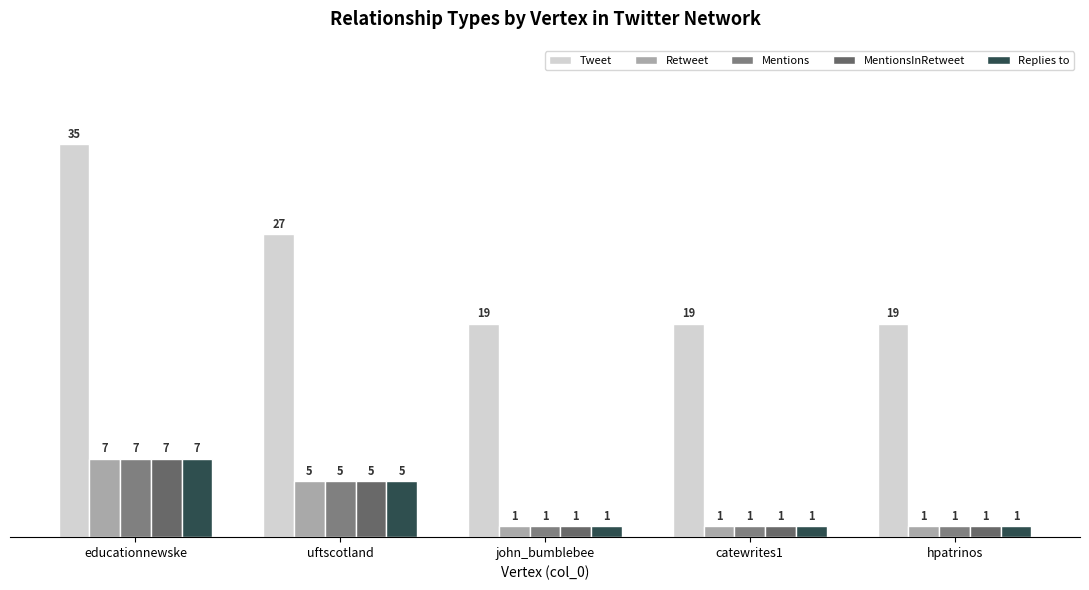

Count the number of data series in this chart.

5